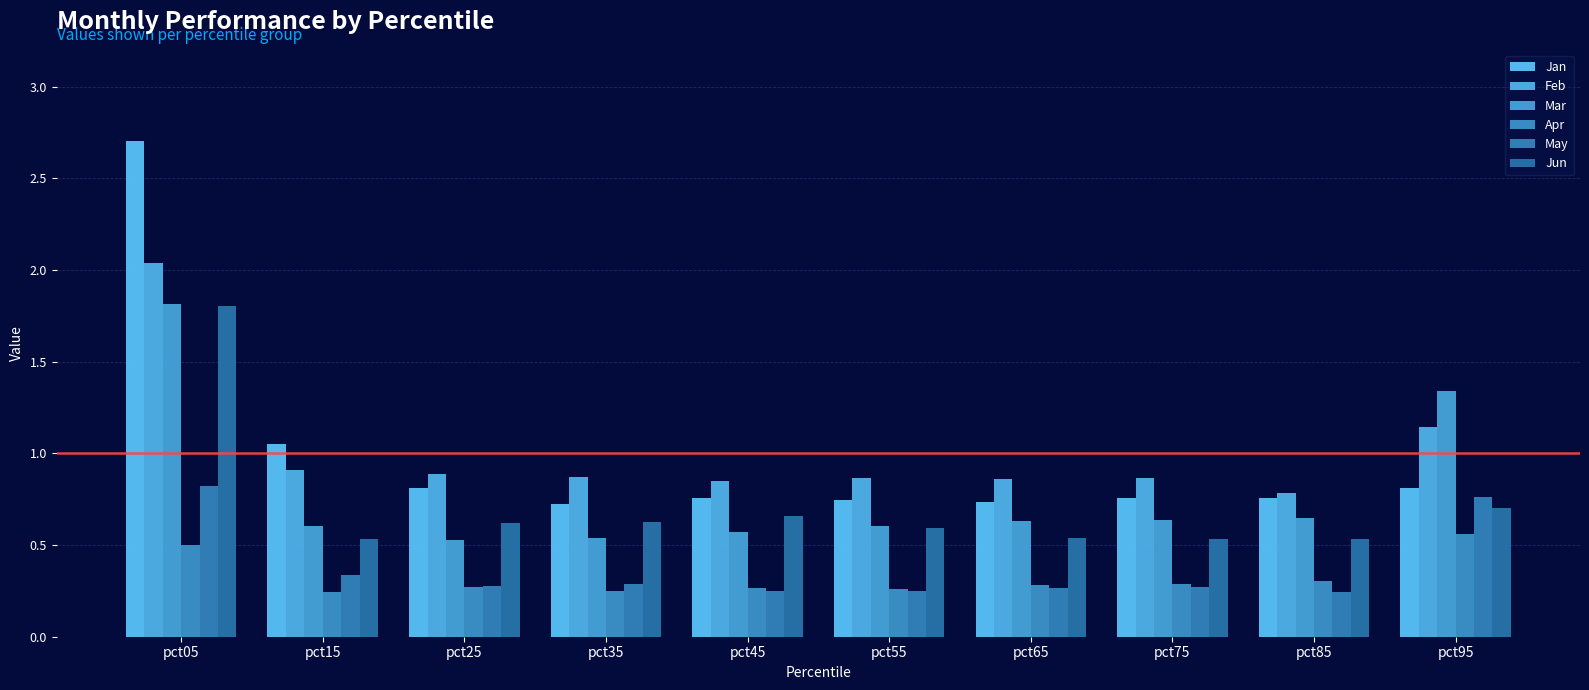

Which series has the largest total across all categories?

Feb